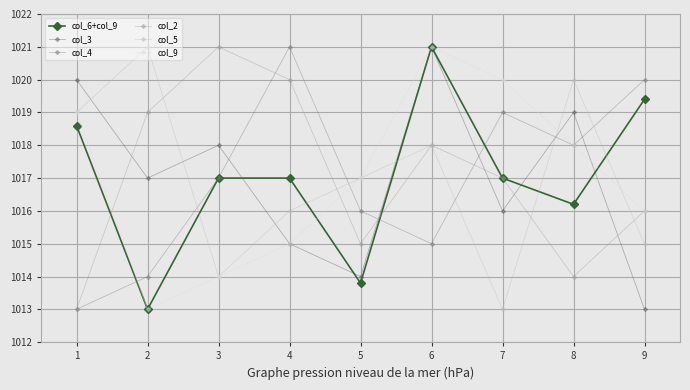

What is the value of the col_9 point at the 3rd from the left?

1014.0